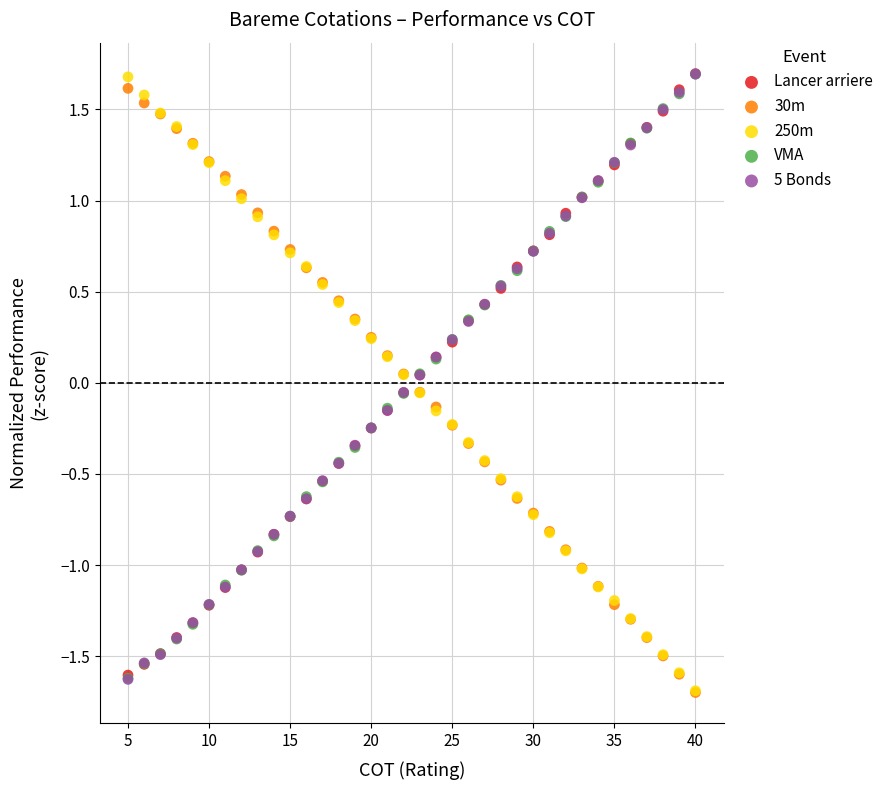

What are all the series names shown in the legend?

Lancer arriere, 30m, 250m, VMA, 5 Bonds